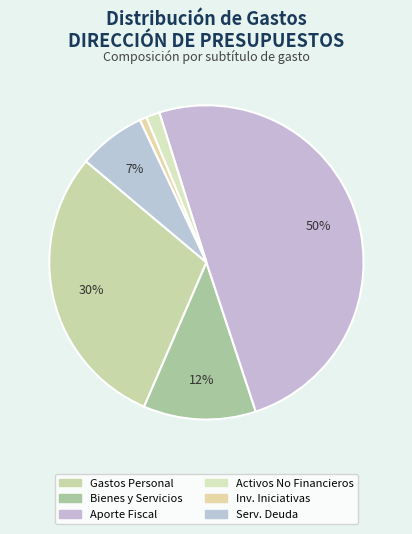

Count the number of slices in the pie.

6